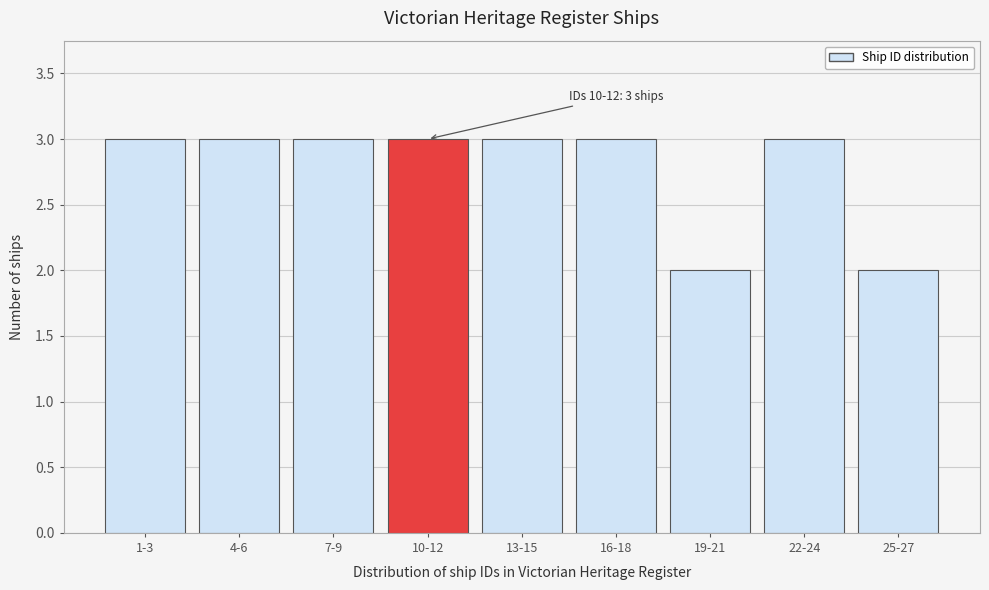

Reading left to right, transcribe all the data shown in this chart.

3	3	3	3	3	3	2	3	2